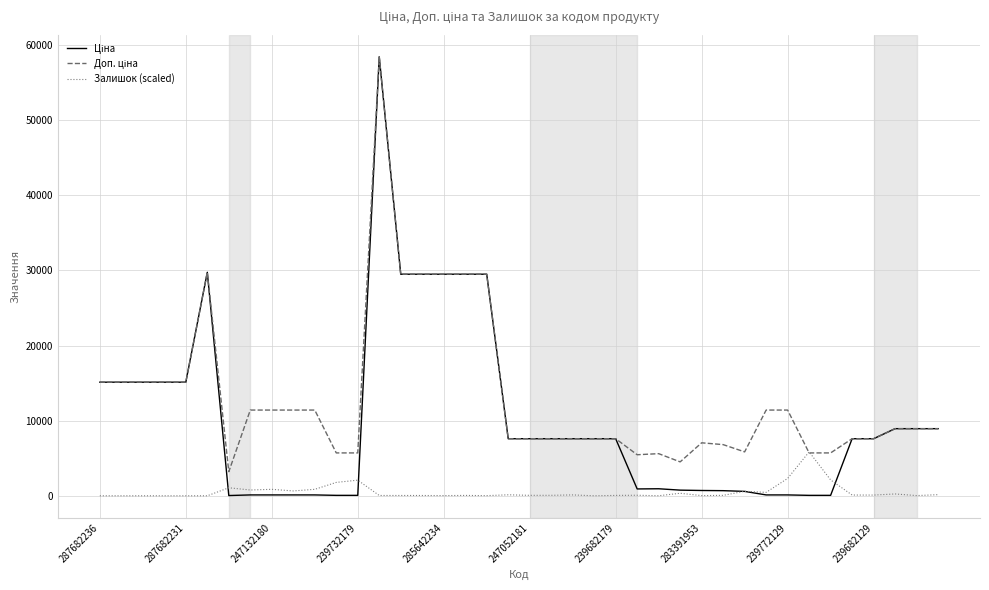

How many lines are shown in the chart?

3